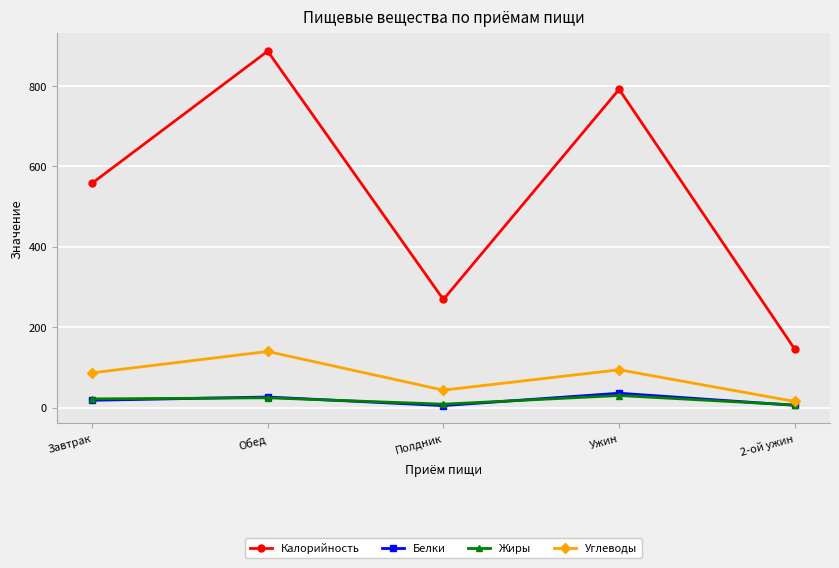

The Углеводы series shows 94.0 at Ужин. True or false?

True